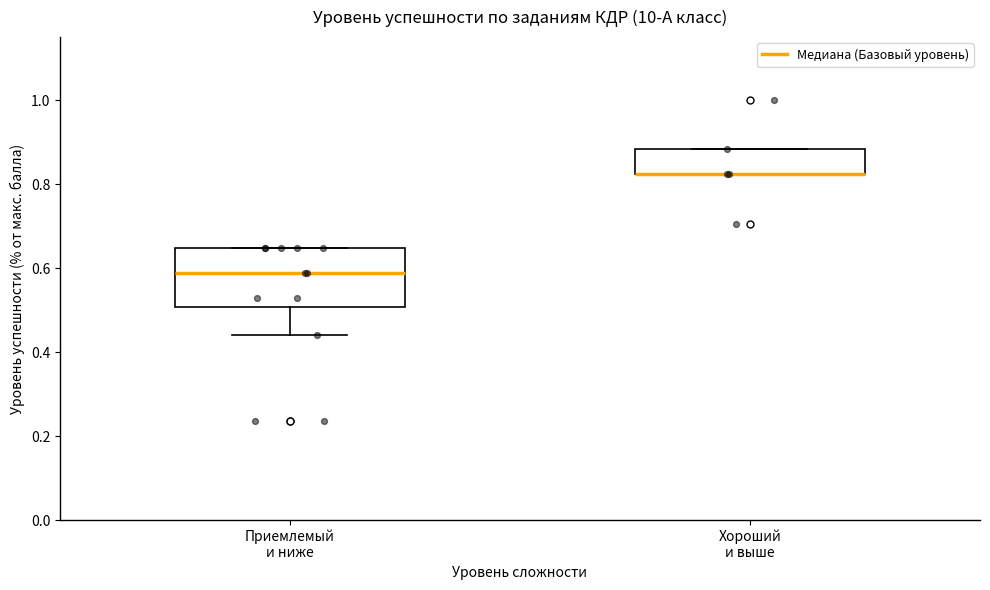

Where is the lower edge of the box for Хороший и выше on the y-axis? The values are not printed on the chart, so give them approximately, as read against the axis.

0.82